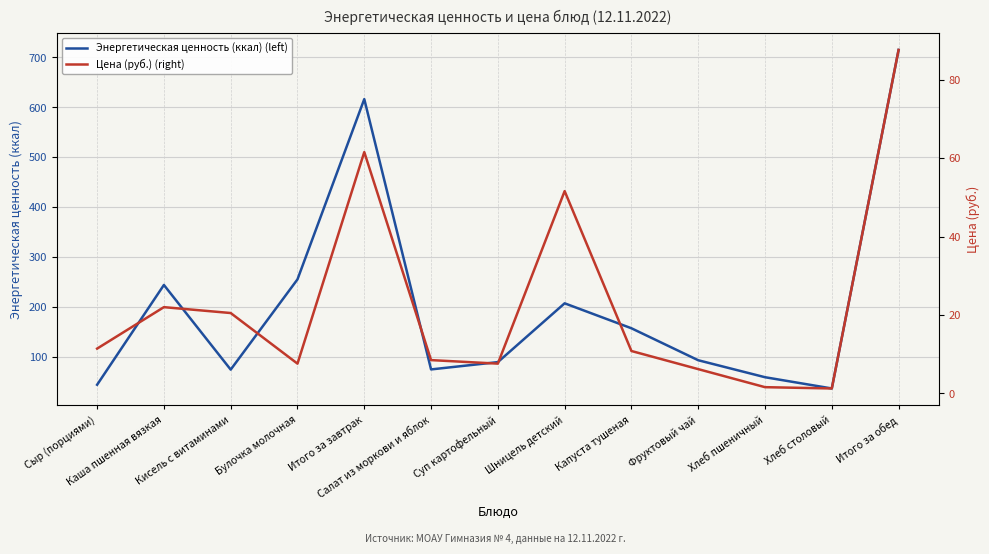

Is it true that Энергетическая ценность (ккал) (left) equals 74.0 at Кисель с витаминами?

True